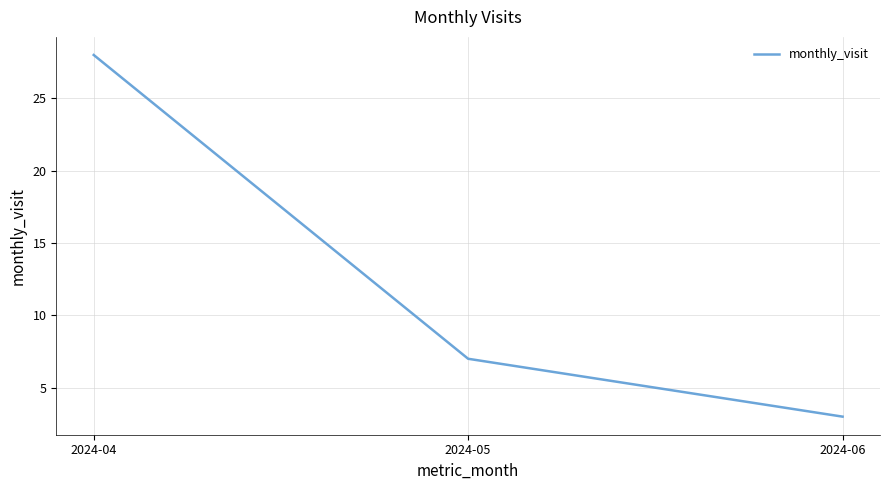

Which label corresponds to the largest value in the chart?

2024-04